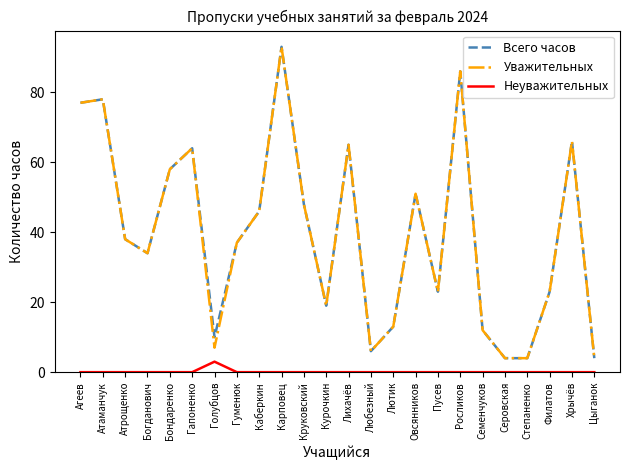

Reading right to left, transcribe all the data shown in this chart.

Всего часов: Цыганок=4	Хрычёв=66	Филатов=23	Степаненко=4	Серовская=4	Семенчуков=12	Росликов=86	Пусев=23	Овсянников=51	Лютик=13	Любезный=6	Лихачёв=65	Курочкин=19	Круковский=48	Карповец=93	Каберкин=46	Гуменюк=37	Голубцов=10	Гапоненко=64	Бондаренко=58	Богданович=34	Атрощенко=38	Атаманчук=78	Агеев=77
Уважительных: Цыганок=4	Хрычёв=66	Филатов=23	Степаненко=4	Серовская=4	Семенчуков=12	Росликов=86	Пусев=23	Овсянников=51	Лютик=13	Любезный=6	Лихачёв=65	Курочкин=19	Круковский=48	Карповец=93	Каберкин=46	Гуменюк=37	Голубцов=7	Гапоненко=64	Бондаренко=58	Богданович=34	Атрощенко=38	Атаманчук=78	Агеев=77
Неуважительных: Цыганок=0	Хрычёв=0	Филатов=0	Степаненко=0	Серовская=0	Семенчуков=0	Росликов=0	Пусев=0	Овсянников=0	Лютик=0	Любезный=0	Лихачёв=0	Курочкин=0	Круковский=0	Карповец=0	Каберкин=0	Гуменюк=0	Голубцов=3	Гапоненко=0	Бондаренко=0	Богданович=0	Атрощенко=0	Атаманчук=0	Агеев=0